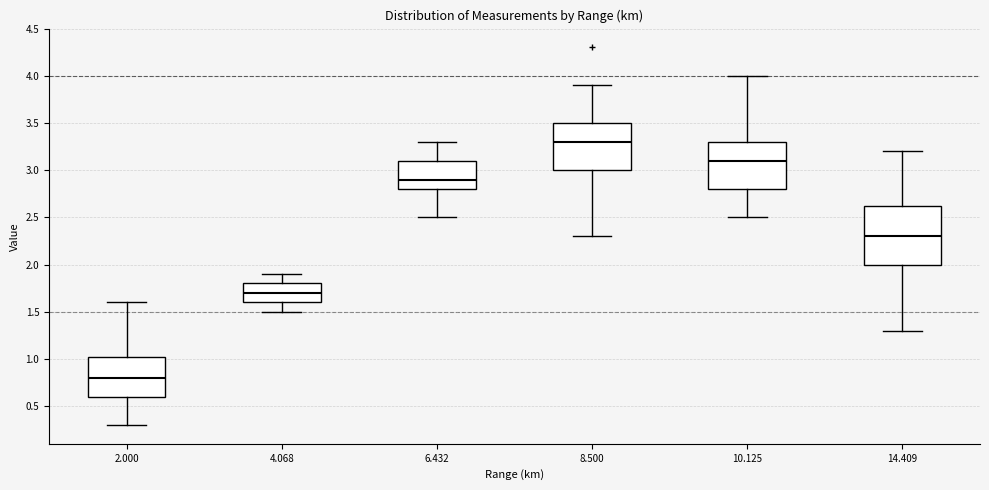

Reading left to right, transcribe this box plot: for each box, give where its median line is, the range the box spans, and where its two whiskers end, as read against the y-axis. The values are not printed on the chart, so give them approximately, as read against the axis.

2.000: median 0.80, box 0.60 to 1.05, whiskers 0.30 to 1.60
4.068: median 1.70, box 1.60 to 1.80, whiskers 1.50 to 1.90
6.432: median 2.90, box 2.80 to 3.10, whiskers 2.50 to 3.30
8.500: median 3.30, box 3.00 to 3.50, whiskers 2.30 to 3.90
10.125: median 3.10, box 2.80 to 3.30, whiskers 2.50 to 4.00
14.409: median 2.30, box 2.00 to 2.65, whiskers 1.30 to 3.20